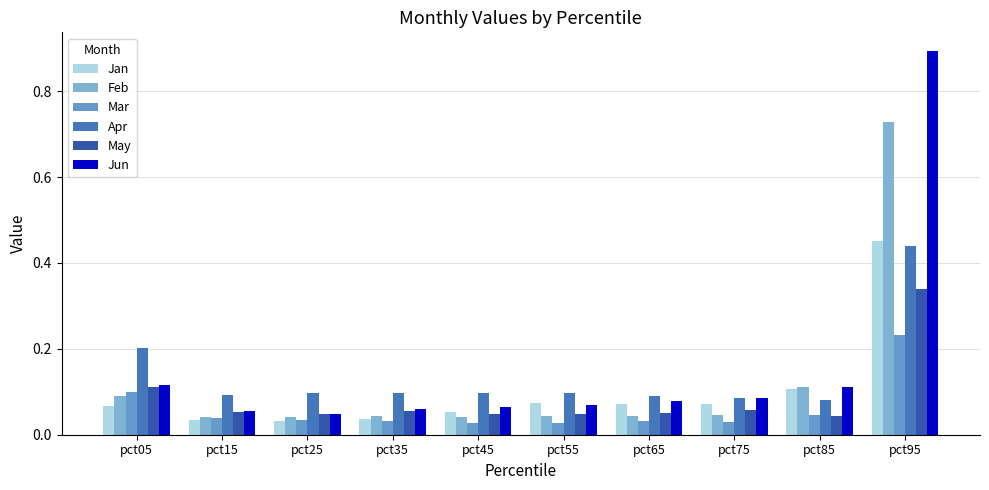

How many bars are there in each group?

6